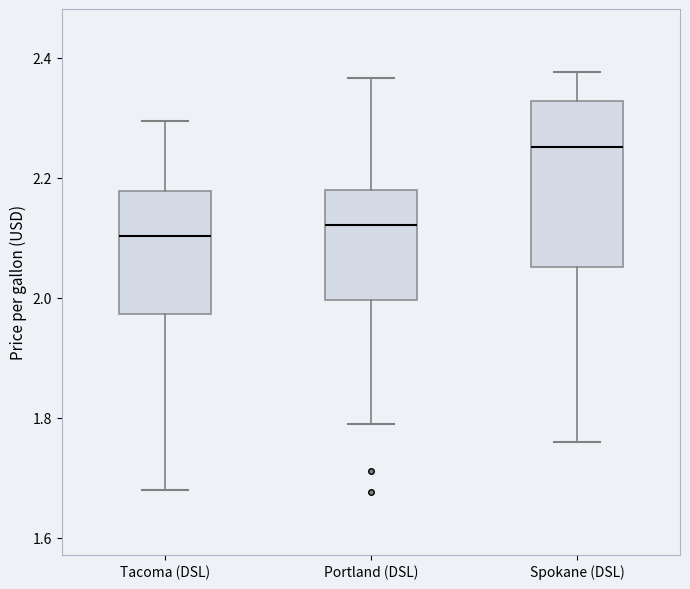

Reading left to right, read every box against the y-axis: the position of its median line, the range the box covers, and the ends of its whiskers. The values are not printed on the chart, so give them approximately, as read against the axis.

Tacoma (DSL): median 2.10, box 1.98 to 2.18, whiskers 1.68 to 2.30
Portland (DSL): median 2.12, box 2.00 to 2.18, whiskers 1.78 to 2.36
Spokane (DSL): median 2.26, box 2.06 to 2.32, whiskers 1.76 to 2.38